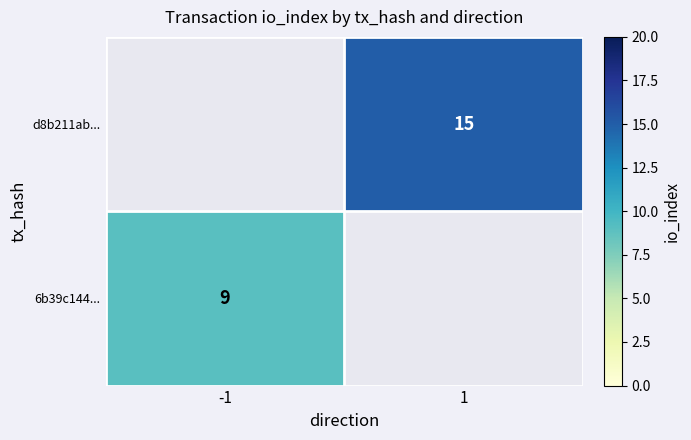

What is the approximate value of 6b39c144e33856b219ba3ae57aaeaa903c34c53 at io_index?

9